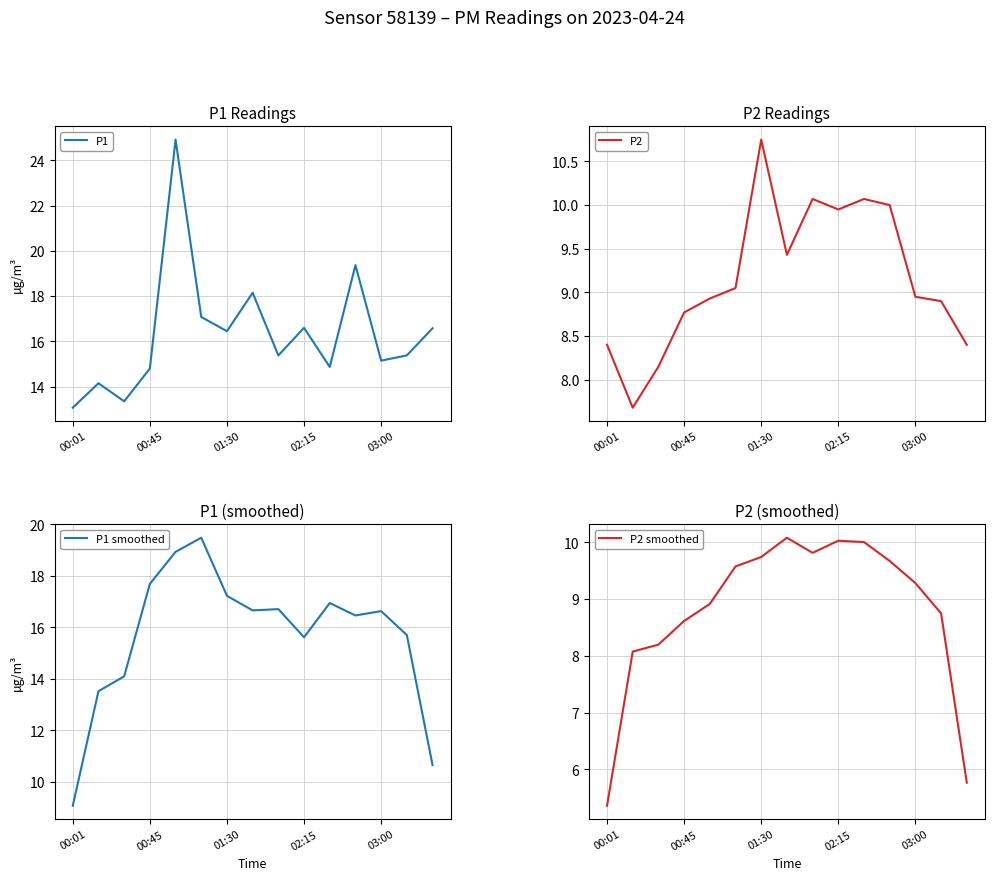

At which label does P2 first exceed 8?

00:01